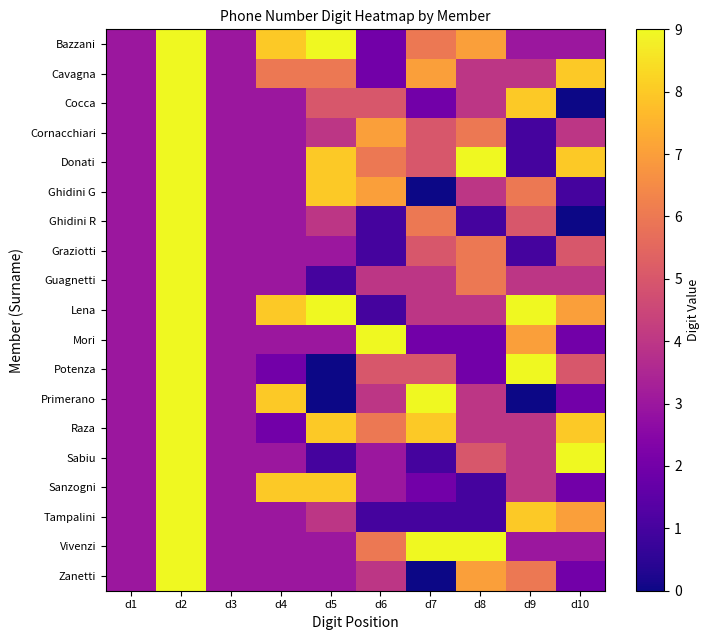

Reading right to left, extract all data points from this chart.

Bazzani: d10=3	d9=3	d8=7	d7=6	d6=2	d5=9	d4=8	d3=3	d2=9	d1=3
Cavagna: d10=8	d9=4	d8=4	d7=7	d6=2	d5=6	d4=6	d3=3	d2=9	d1=3
Cocca: d10=0	d9=8	d8=4	d7=2	d6=5	d5=5	d4=3	d3=3	d2=9	d1=3
Cornacchiari: d10=4	d9=1	d8=6	d7=5	d6=7	d5=4	d4=3	d3=3	d2=9	d1=3
Donati: d10=8	d9=1	d8=9	d7=5	d6=6	d5=8	d4=3	d3=3	d2=9	d1=3
Ghidini G: d10=1	d9=6	d8=4	d7=0	d6=7	d5=8	d4=3	d3=3	d2=9	d1=3
Ghidini R: d10=0	d9=5	d8=1	d7=6	d6=1	d5=4	d4=3	d3=3	d2=9	d1=3
Graziotti: d10=5	d9=1	d8=6	d7=5	d6=1	d5=3	d4=3	d3=3	d2=9	d1=3
Guagnetti: d10=4	d9=4	d8=6	d7=4	d6=4	d5=1	d4=3	d3=3	d2=9	d1=3
Lena: d10=7	d9=9	d8=4	d7=4	d6=1	d5=9	d4=8	d3=3	d2=9	d1=3
Mori: d10=2	d9=7	d8=2	d7=2	d6=9	d5=3	d4=3	d3=3	d2=9	d1=3
Potenza: d10=5	d9=9	d8=2	d7=5	d6=5	d5=0	d4=2	d3=3	d2=9	d1=3
Primerano: d10=2	d9=0	d8=4	d7=9	d6=4	d5=0	d4=8	d3=3	d2=9	d1=3
Raza: d10=8	d9=4	d8=4	d7=8	d6=6	d5=8	d4=2	d3=3	d2=9	d1=3
Sabiu: d10=9	d9=4	d8=5	d7=1	d6=3	d5=1	d4=3	d3=3	d2=9	d1=3
Sanzogni: d10=2	d9=4	d8=1	d7=2	d6=3	d5=8	d4=8	d3=3	d2=9	d1=3
Tampalini: d10=7	d9=8	d8=1	d7=1	d6=1	d5=4	d4=3	d3=3	d2=9	d1=3
Vivenzi: d10=3	d9=3	d8=9	d7=9	d6=6	d5=3	d4=3	d3=3	d2=9	d1=3
Zanetti: d10=2	d9=6	d8=7	d7=0	d6=4	d5=3	d4=3	d3=3	d2=9	d1=3